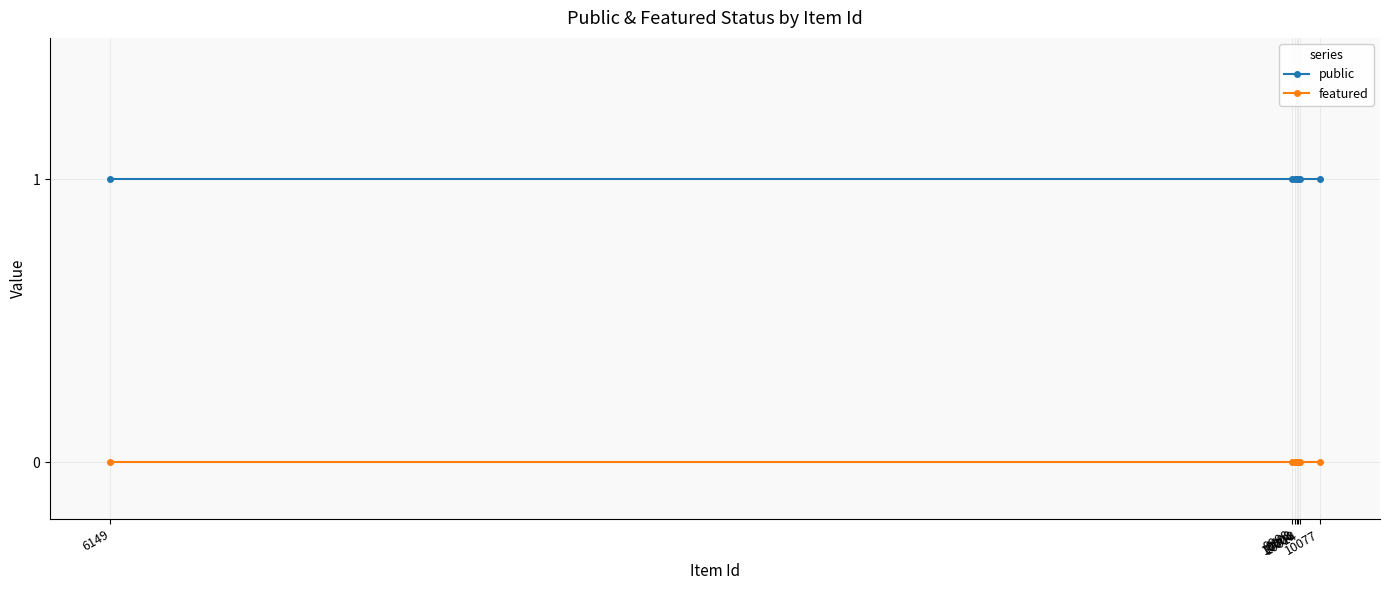

Rank the series by their average value, from lowest to highest.

featured, public